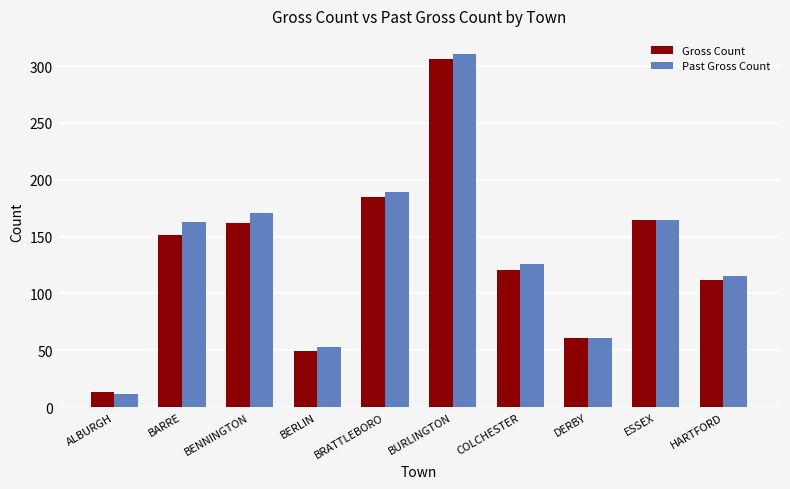

At BENNINGTON, list the series in order from smallest to largest.

Gross Count, Past Gross Count